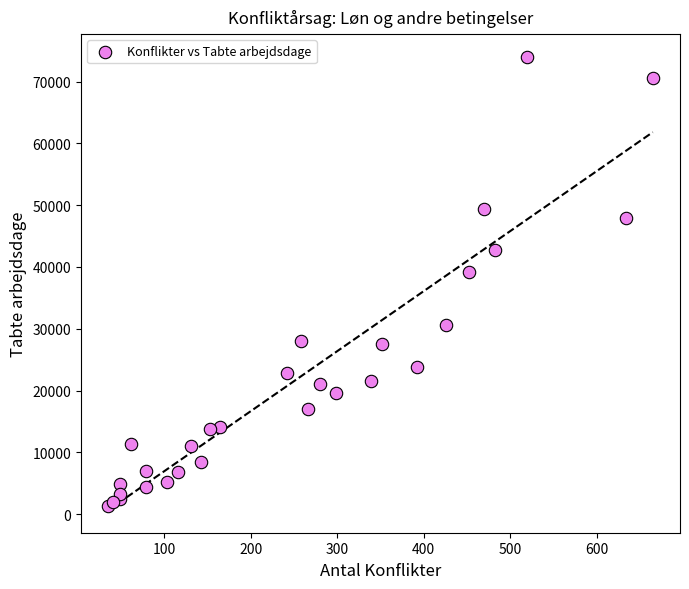

What Y value in the scatter plot is closest to 37676?

39173.0